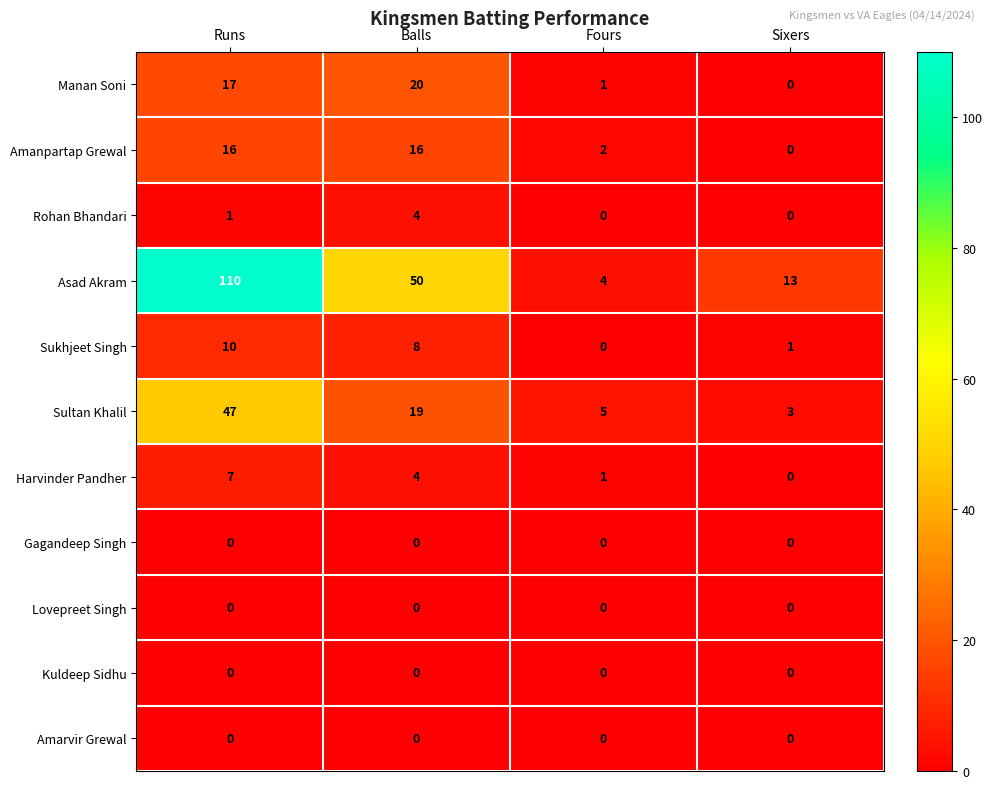

What is the spread (max minus min) of values at Sixers?

13